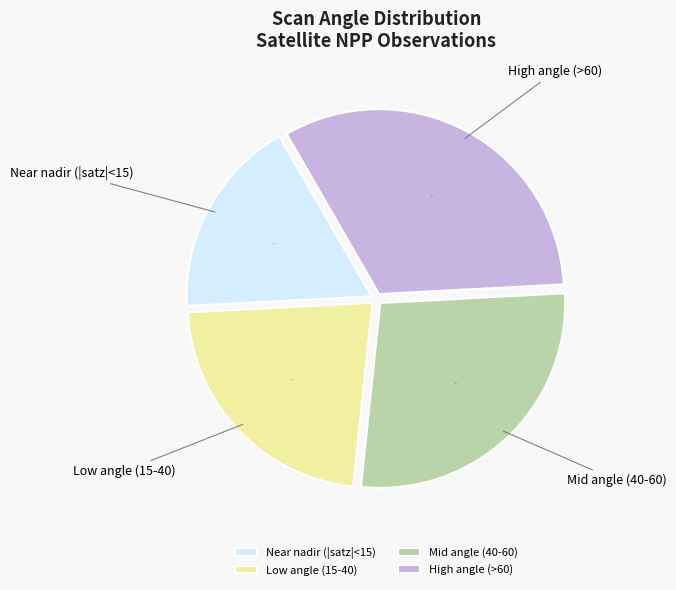

How many slices are in this pie chart?

4